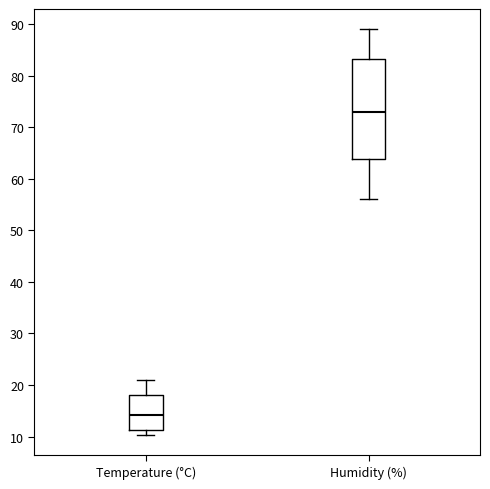

Where does the upper whisker of the box for Humidity (%) end on the y-axis? The values are not printed on the chart, so give them approximately, as read against the axis.

89